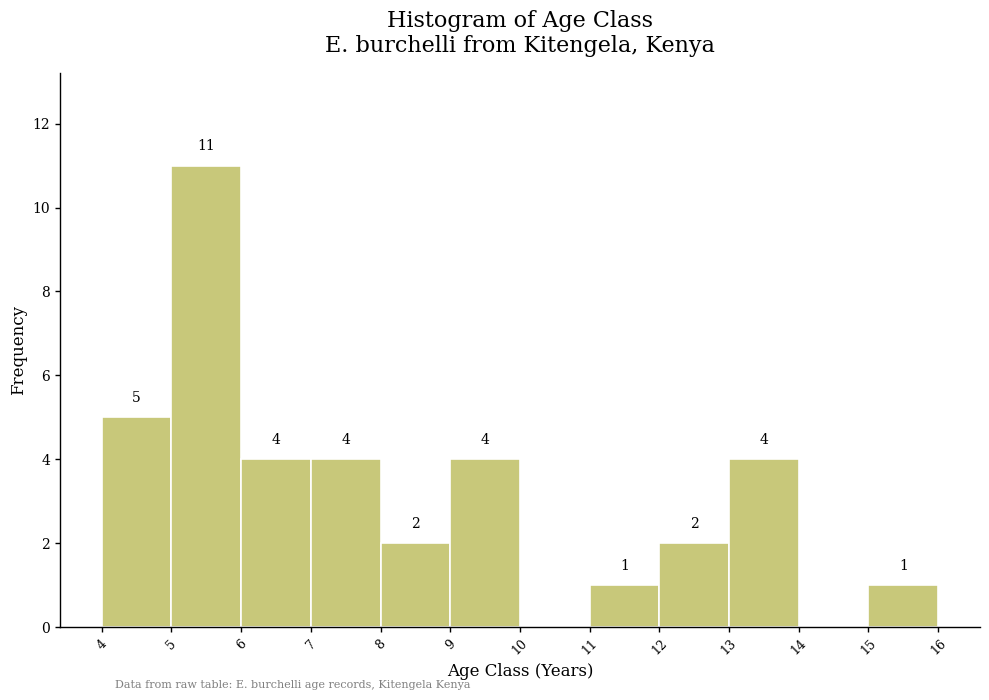

Reading left to right, extract all data points from this chart.

4=5	5=11	6=4	7=4	8=2	9=4	10=0	11=1	12=2	13=4	14=0	15=1